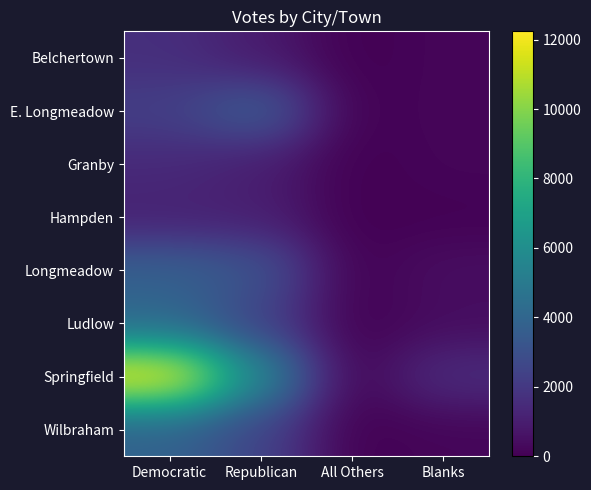

What is the difference between the highest and lowest values at Blanks?

1494